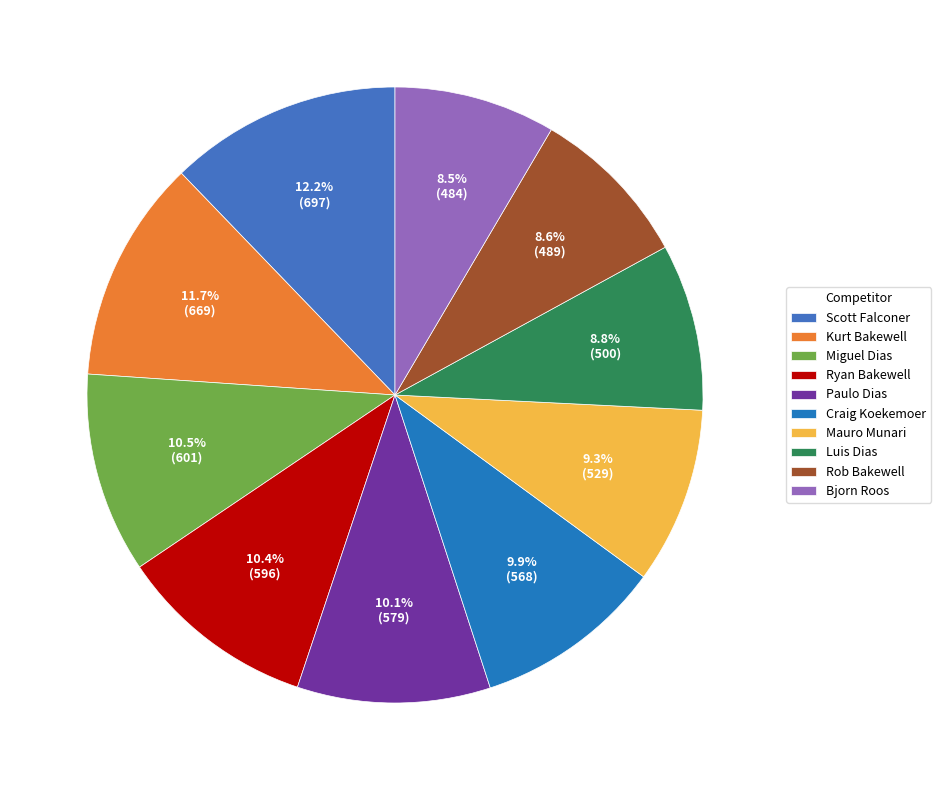

What percentage is the Ryan Bakewell slice, to the nearest percent?

10%